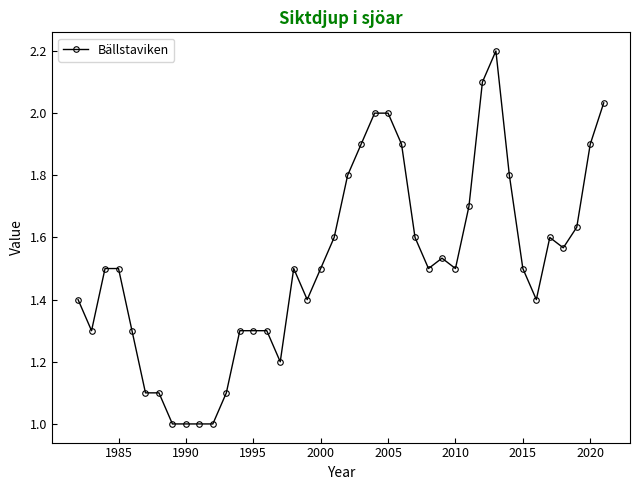

What is the smallest value displayed?

1.0